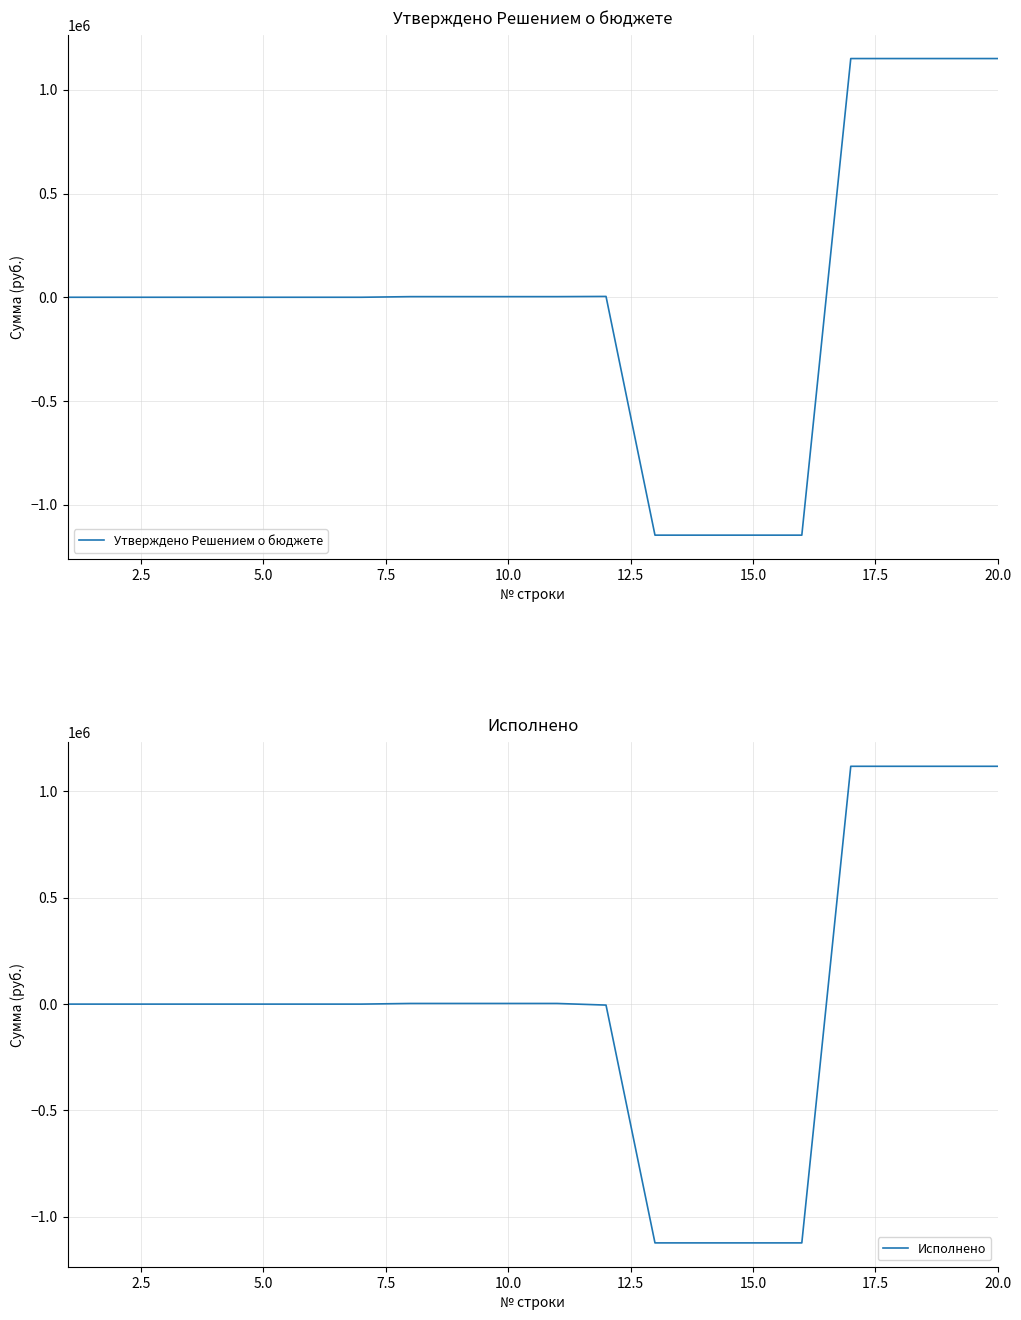

The value of Утверждено Решением о бюджете at 20.0 is 789435.5. True or false?

False